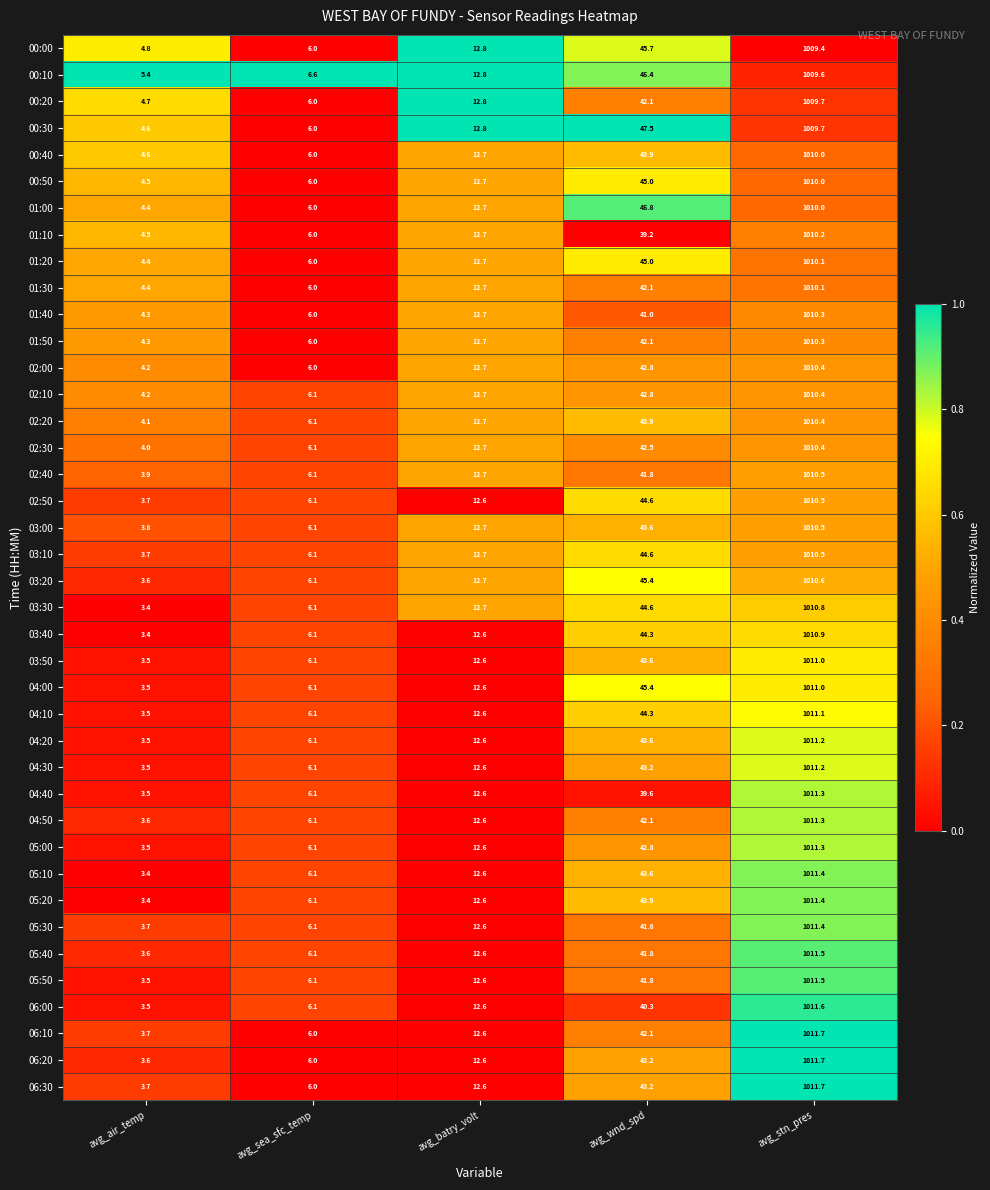

Which series changed the most between avg_wnd_spd and avg_stn_pres?

04:40